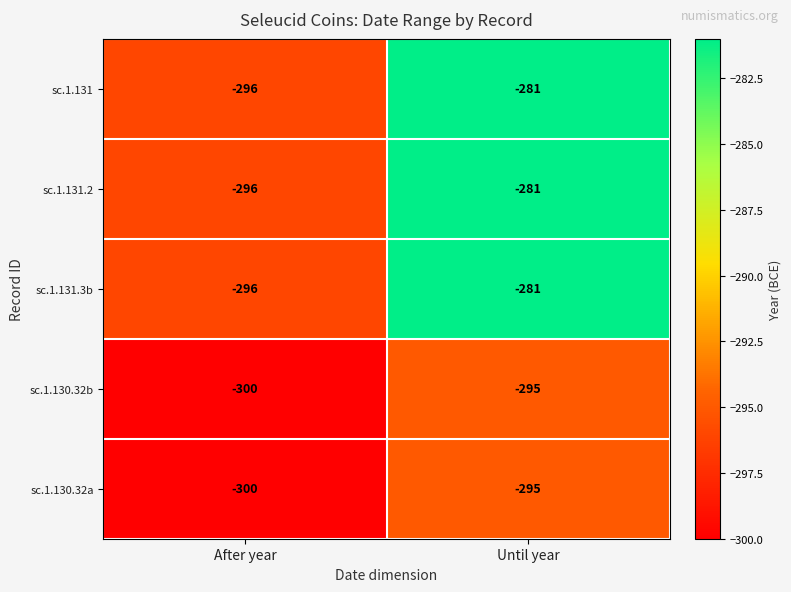

What is the total value across all series at After year?

-1488